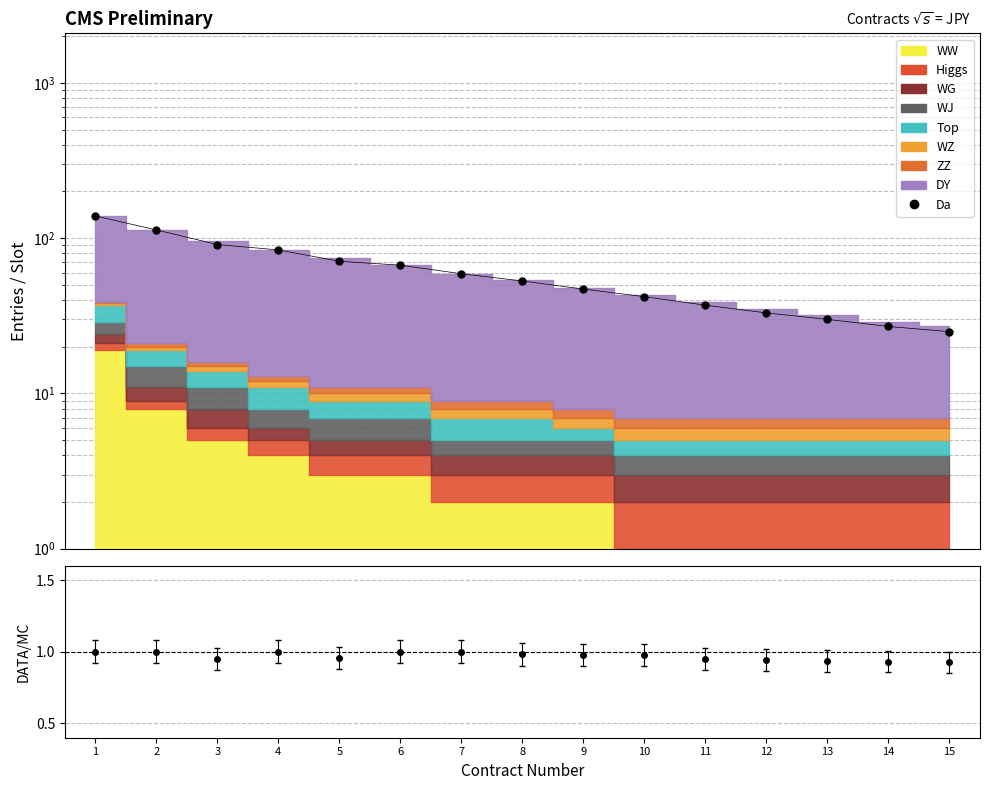

What is the ratio of the value at 2 to the value at 13?

3.8